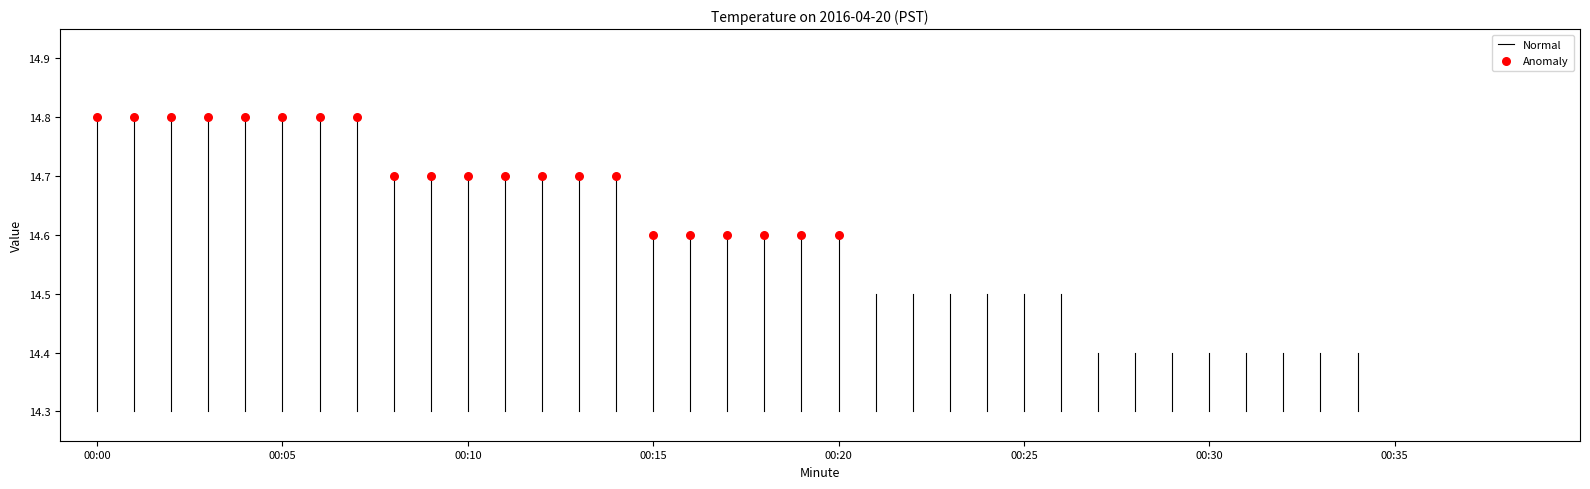

List the coordinates of all points as (X, Y) pairs, reading left to right.

(16911.0, 14.8)  (16911.0, 14.8)  (16911.0, 14.8)  (16911.0, 14.8)  (16911.0, 14.8)  (16911.0, 14.8)  (16911.0, 14.8)  (16911.0, 14.8)  (16911.0, 14.7)  (16911.0, 14.7)  (16911.0, 14.7)  (16911.0, 14.7)  (16911.0, 14.7)  (16911.0, 14.7)  (16911.0, 14.7)  (16911.0, 14.6)  (16911.0, 14.6)  (16911.0, 14.6)  (16911.0, 14.6)  (16911.0, 14.6)  (16911.0, 14.6)